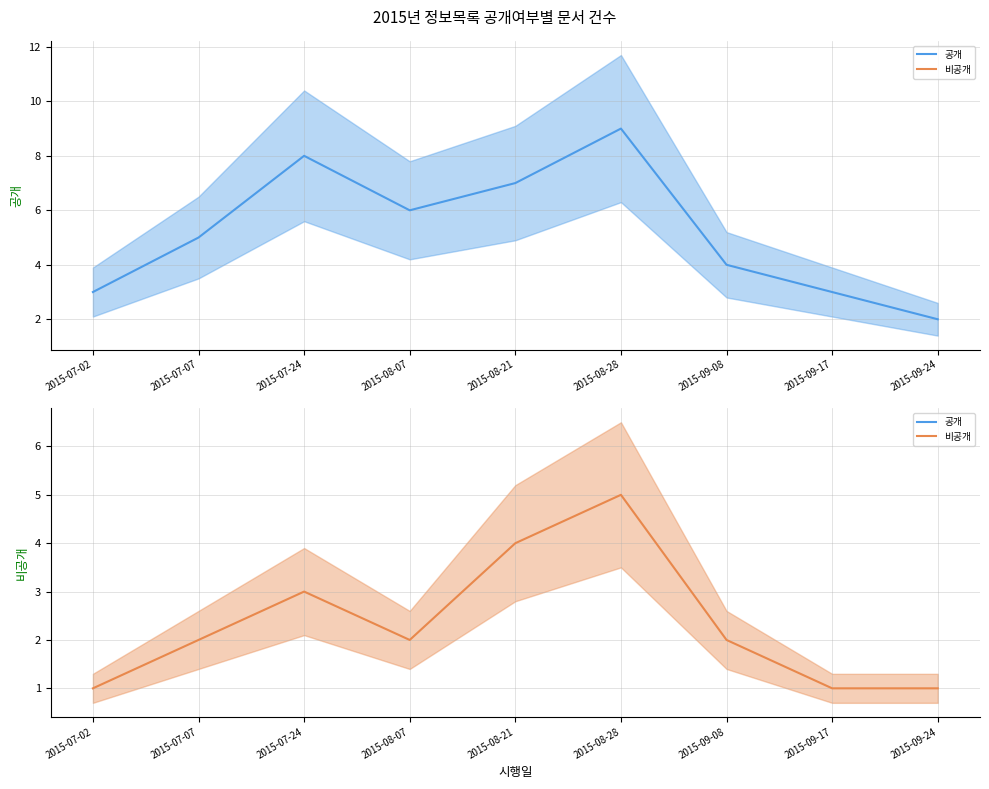

Which series has the largest range (max minus min)?

공개 (mean)